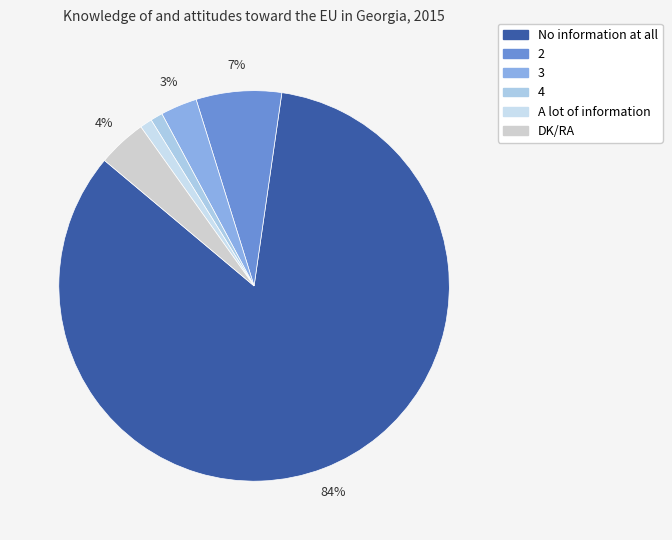

How many segments does this pie chart have?

6